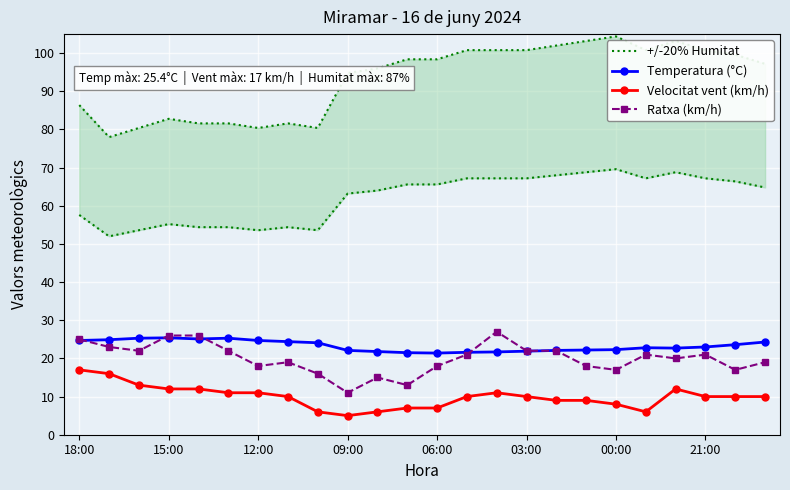

True or false: Ratxa (km/h) has more than 1 points higher than both neighbors.

True